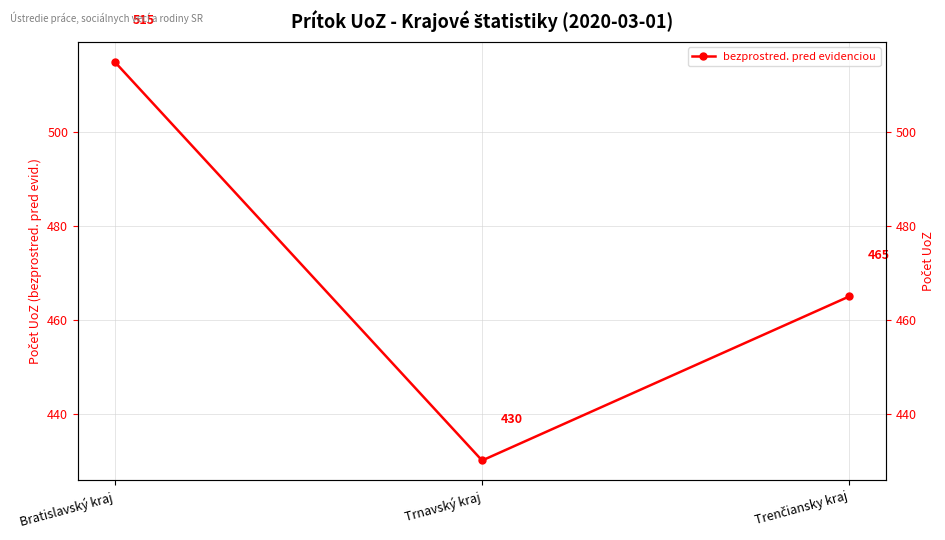

Reading right to left, extract all data points from this chart.

Trenčiansky kraj=465	Trnavský kraj=430	Bratislavský kraj=515